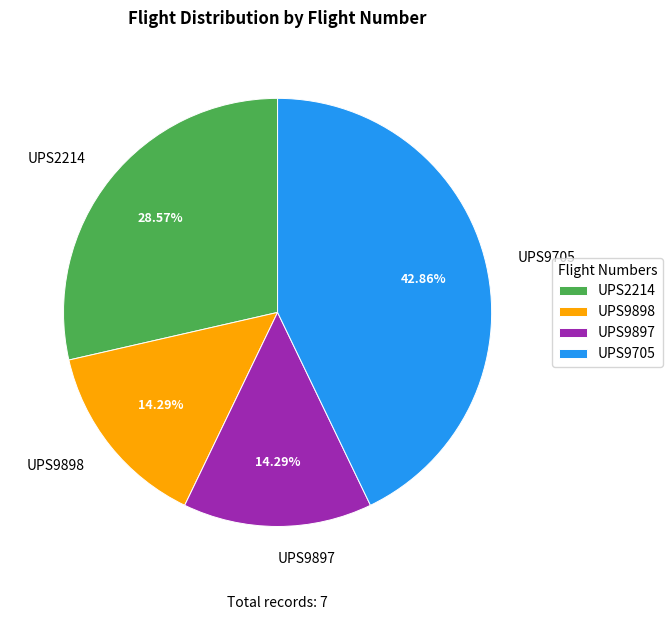

Is the sum of UPS9898 and UPS9897 greater than half?

No